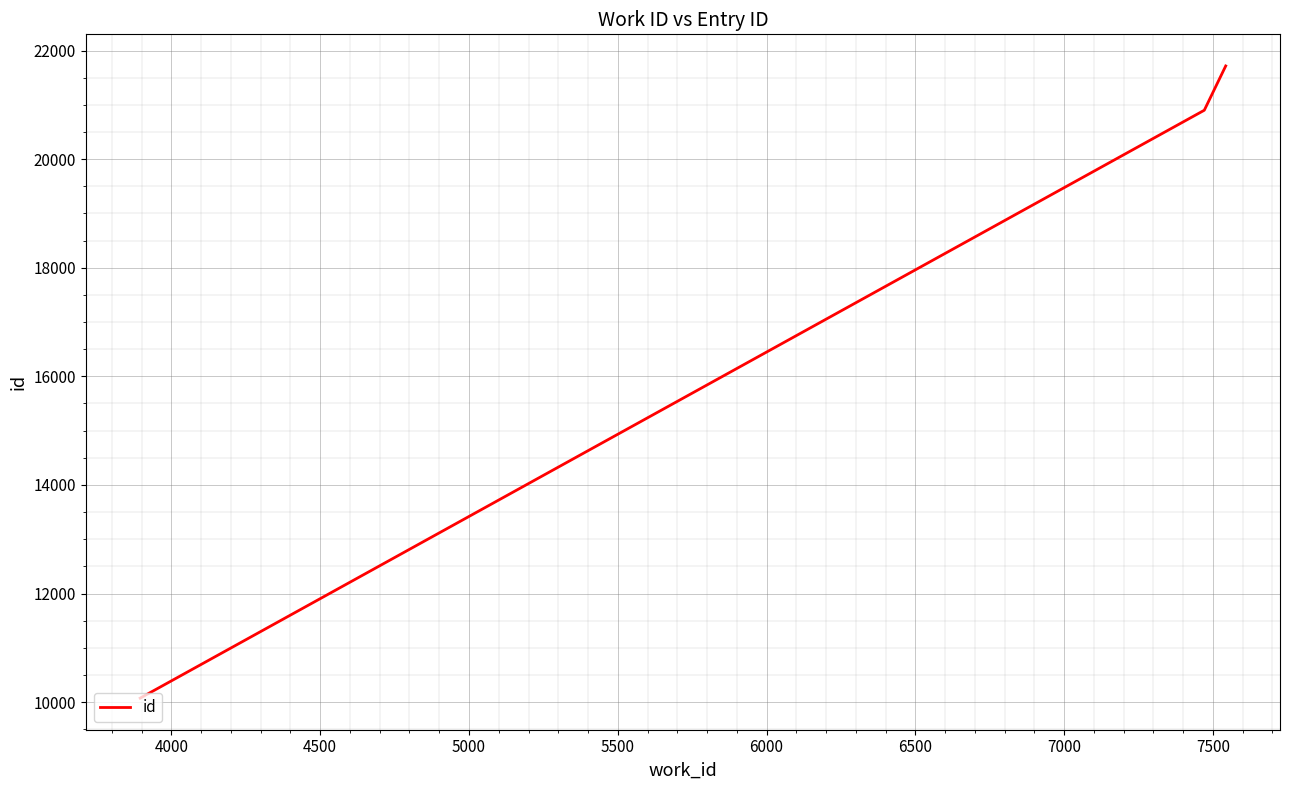

Does the chart display data point markers on the line(s)?

No